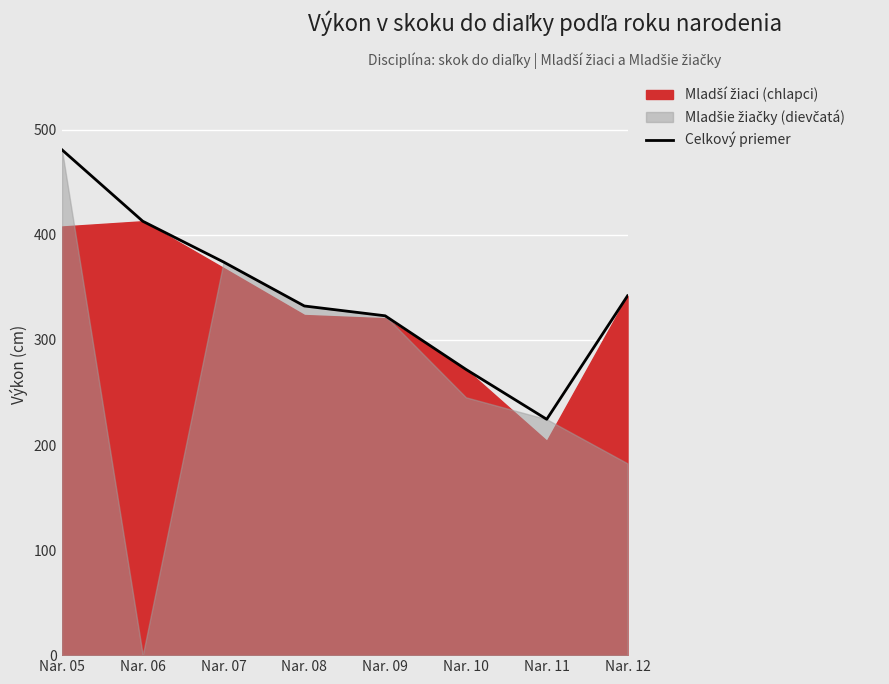

Which has a higher value, Nar. 06 or Nar. 07?

Nar. 06